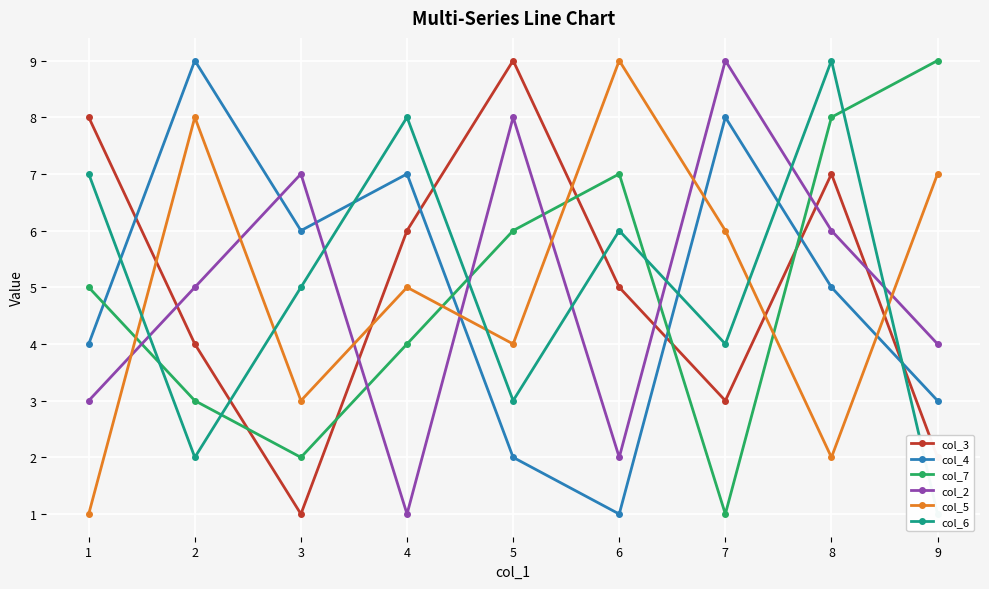

Which category has the highest value in the col_7 series?

9